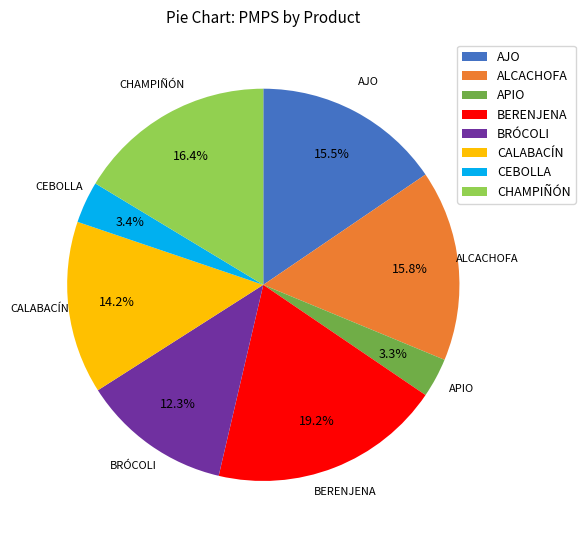

True or false: CALABACÍN accounts for 22% of the total.

False